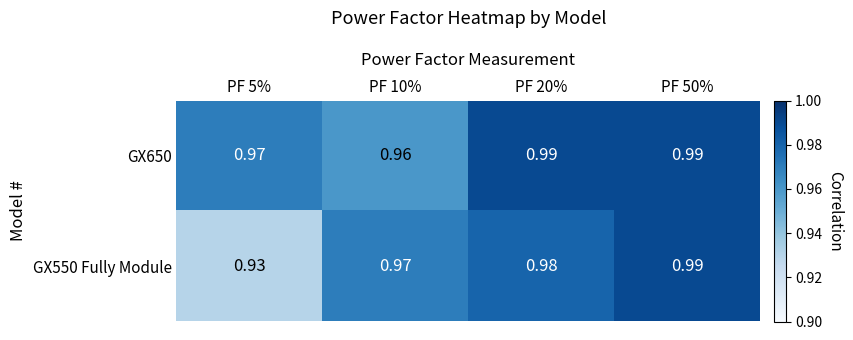

Is the value of GX650 at PF 20% greater than the value of GX550 Fully Module at PF 20%?

Yes